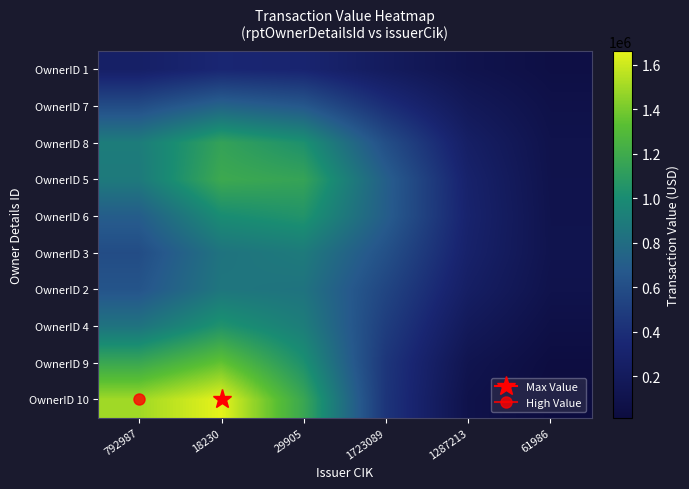

Reading left to right, what are all the values shown in this chart?

OwnerID 1: 792987=265454.8	18230=343208.6	29905=324878.8	1723089=208770.5	1287213=106131.5	61986=53909.4
OwnerID 7: 792987=588984.5	18230=738346.6	29905=661428.2	1723089=394925.3	1287213=181028.6	61986=80177.7
OwnerID 8: 792987=898617.8	18230=1138686.1	29905=1027112.4	1723089=603701.4	1287213=256150.1	61986=97946.1
OwnerID 5: 792987=880775.4	18230=1183734.1	29905=1146461.0	1723089=709524.4	1287213=295995.8	61986=102461.8
OwnerID 6: 792987=695650.6	18230=997953.5	29905=1047320.4	1723089=700809.6	1287213=308059.8	61986=107834.7
OwnerID 3: 792987=590304.7	18230=839717.1	29905=886909.9	1723089=616166.3	1287213=291143.4	61986=111368.4
OwnerID 2: 792987=639322.9	18230=856117.0	29905=838616.2	1723089=544841.1	1287213=250827.2	61986=98526.5
OwnerID 4: 792987=837279.2	18230=1042711.3	29905=904304.4	1723089=491739.9	1287213=185592.5	61986=63000.0
OwnerID 9: 792987=1170921.2	18230=1351979.0	29905=1024750.0	1723089=444288.8	1287213=119915.1	61986=27855.0
OwnerID 10: 792987=1496130.7	18230=1661109.7	29905=1168110.2	1723089=438283.8	1287213=89227.6	61986=12169.5